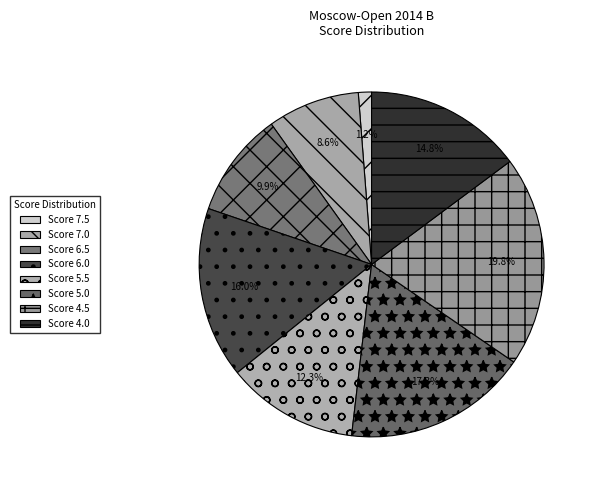

How many slices are in this pie chart?

8